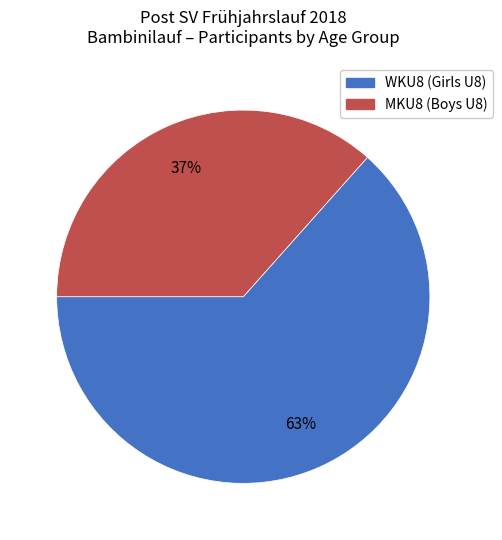

To the nearest percent, what percentage of the pie is MKU8?

37%